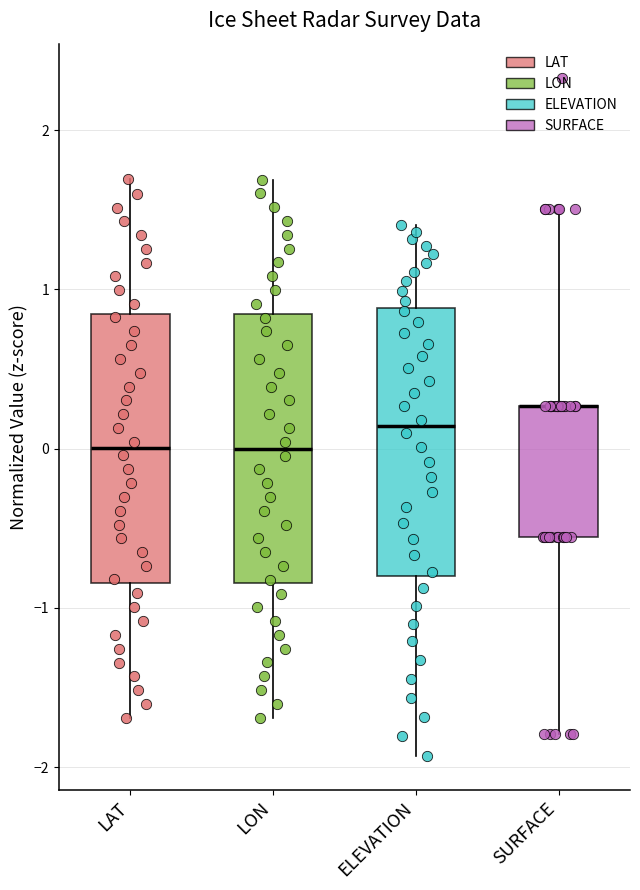

Where is the upper edge of the box for LAT on the y-axis? The values are not printed on the chart, so give them approximately, as read against the axis.

0.8